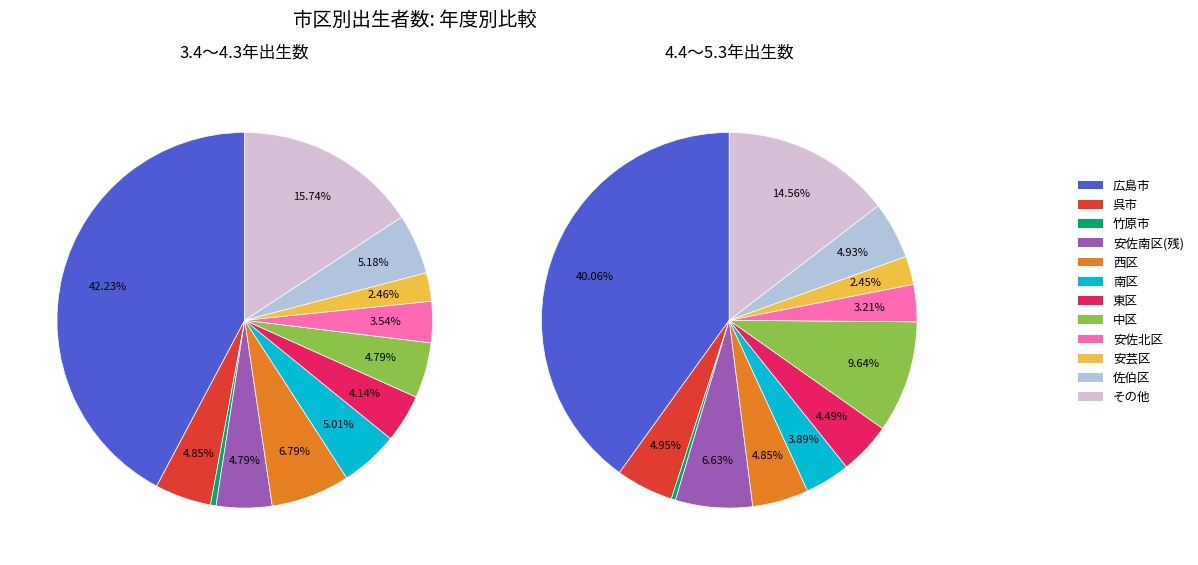

Is it true that 東広島市 is 10% of the pie?

False